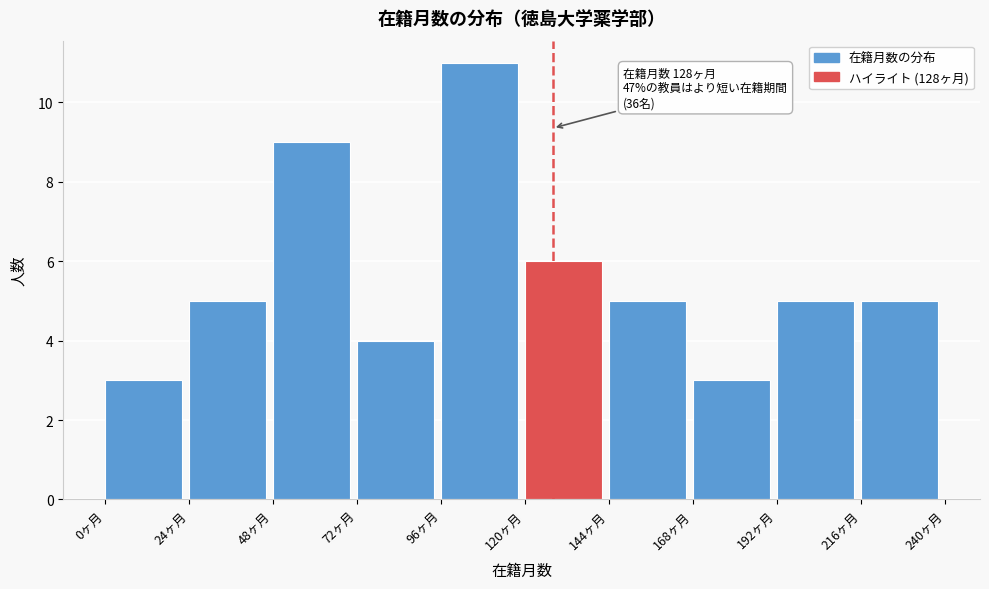

Which range on the x-axis has the tallest bar?

96 to 120